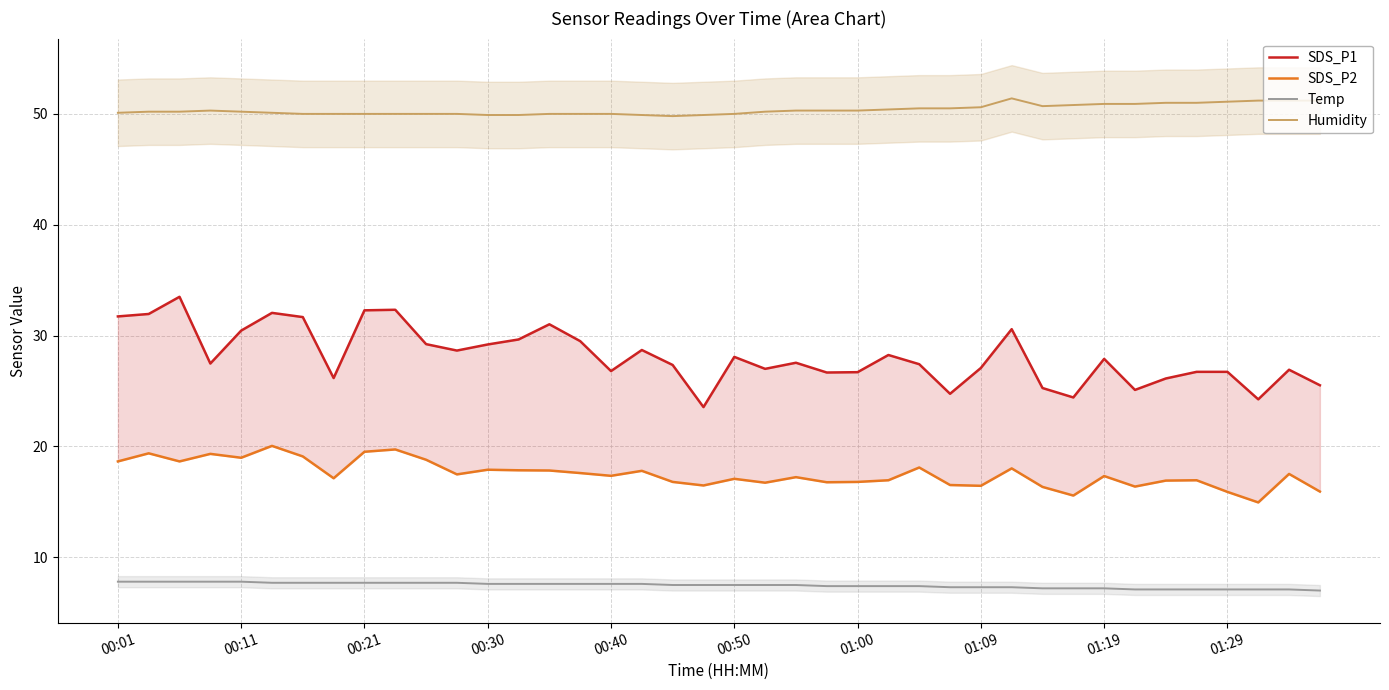

True or false: Humidity and Temp cross at least once.

False